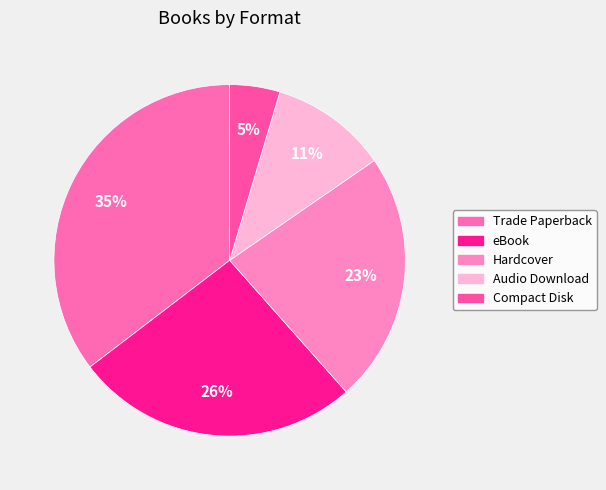

True or false: Trade Paperback accounts for 42% of the total.

False